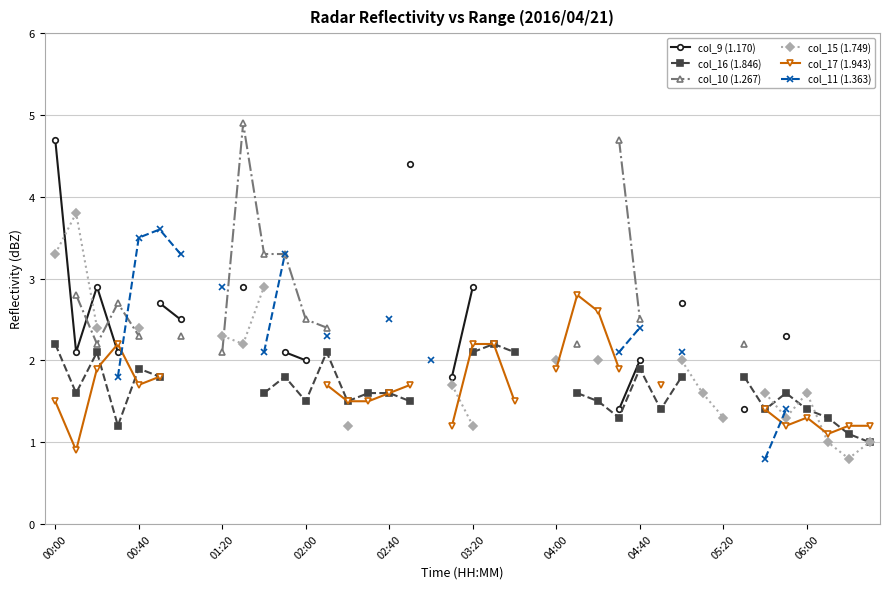

True or false: col_11 (1.363) and col_17 (1.943) intersect in this chart.

True